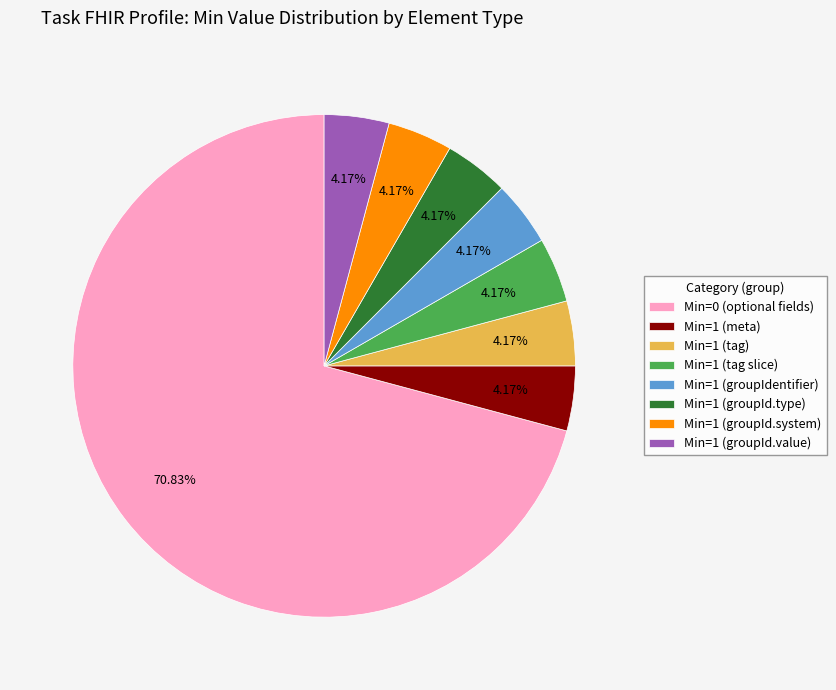

Does any single category account for the majority?

Yes